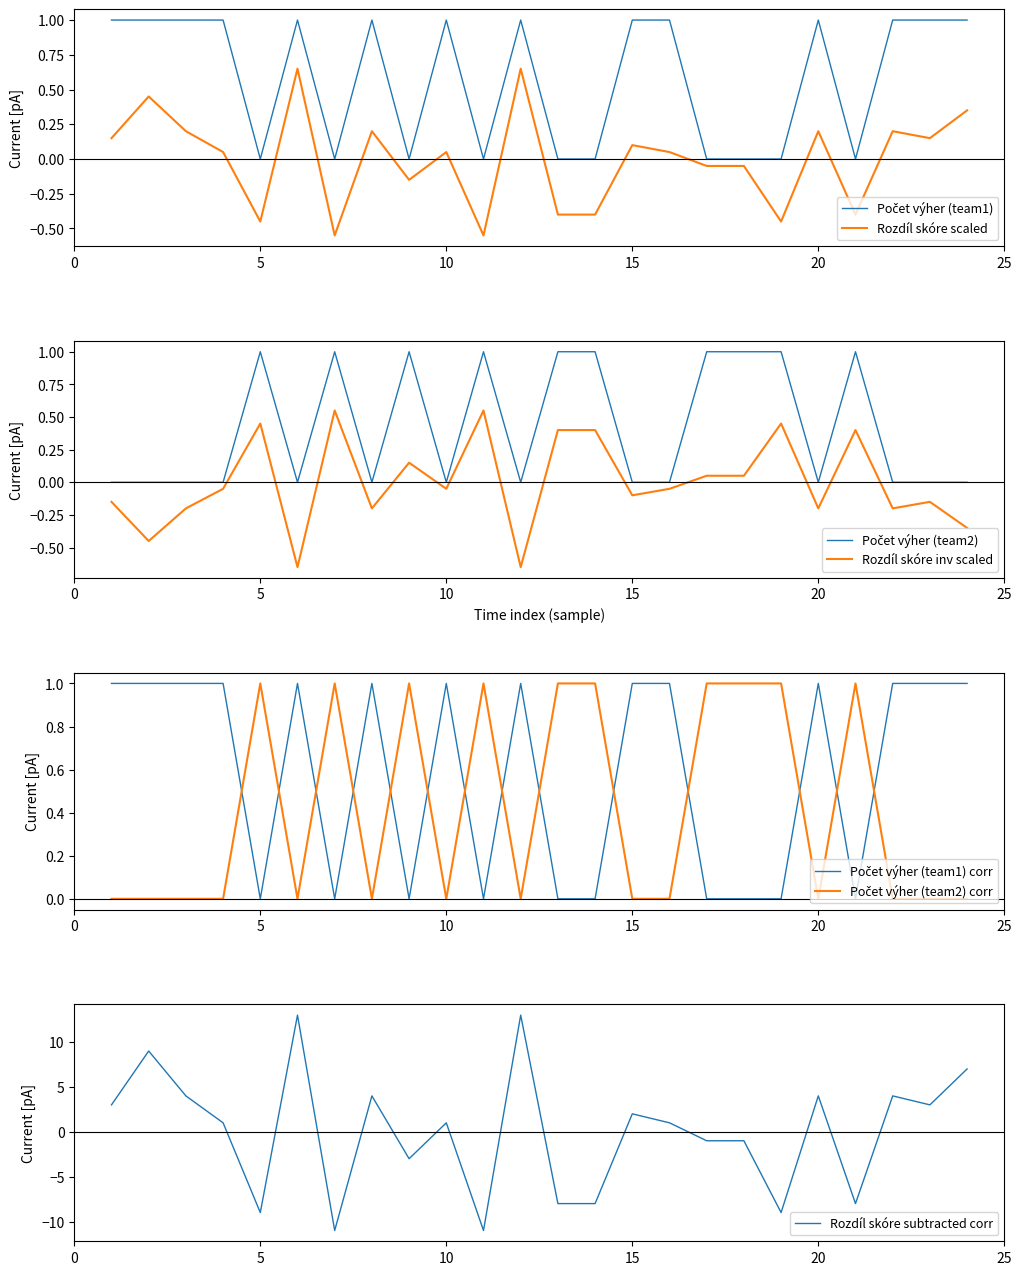

Where is Rozdíl skóre (team1) nearest to the value 0?

4